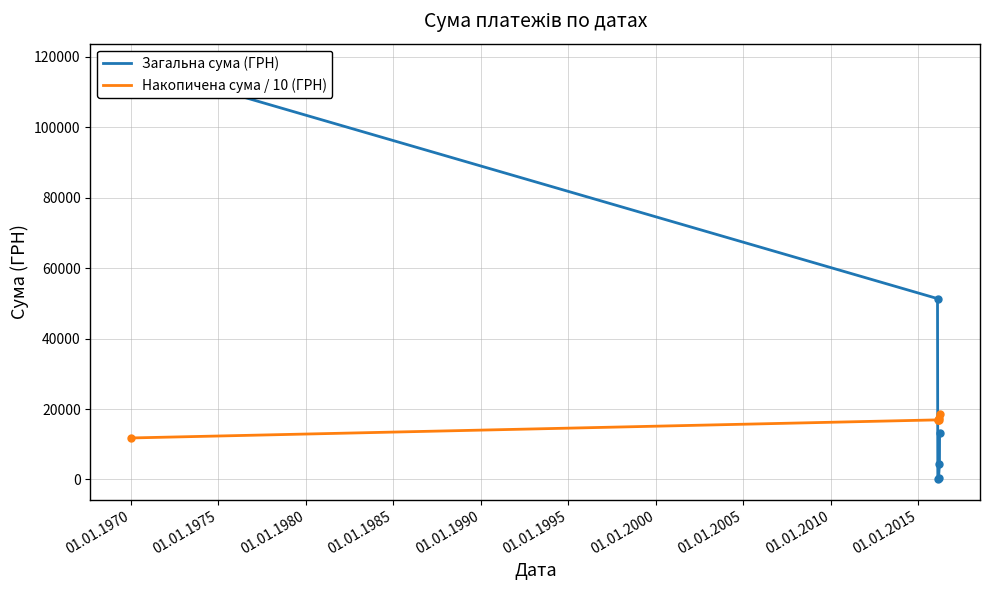

Reading left to right, transcribe all the data shown in this chart.

Загальна сума (ГРН): 117882.2	51369.9	135.7	339.3	4388.5	13179.3
Накопичена сума / 10 (ГРН): 11788.2	16925.2	16938.8	16972.7	17411.6	18729.5